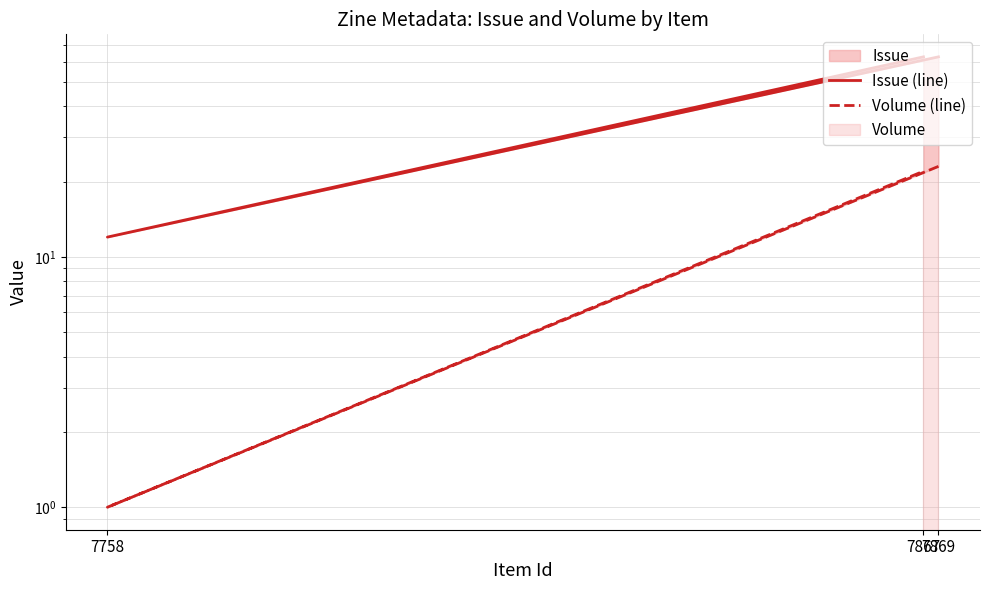

The value of Volume (line) at 7758 is 2. True or false?

False